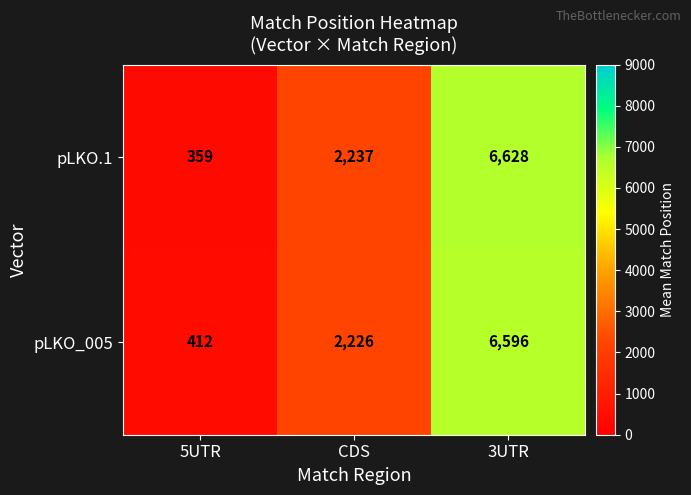

Is it true that pLKO.1 equals 10171 at 3UTR?

False